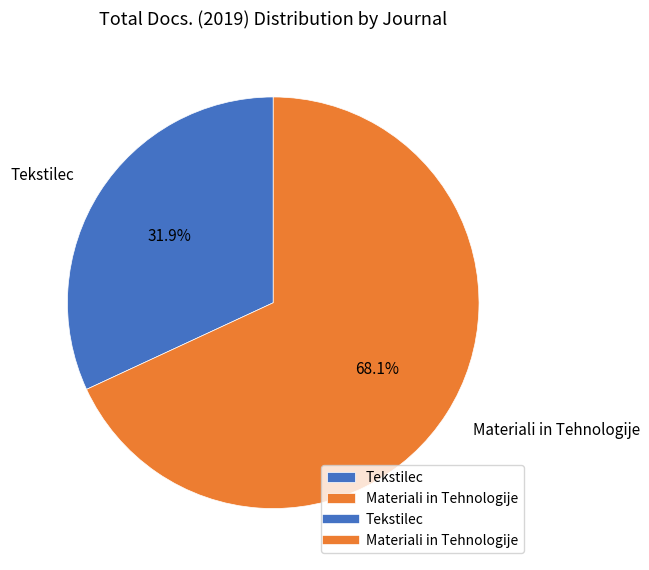

To the nearest percent, what is the difference between the largest and smallest slice percentages?

36%